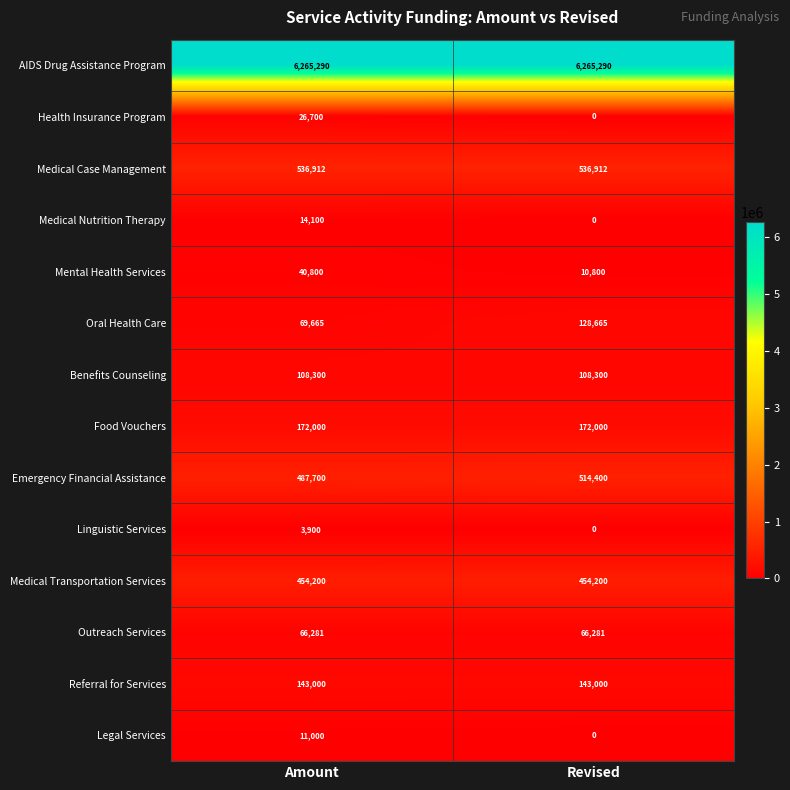

Which series has the largest total across all categories?

AIDS Drug Assistance Program